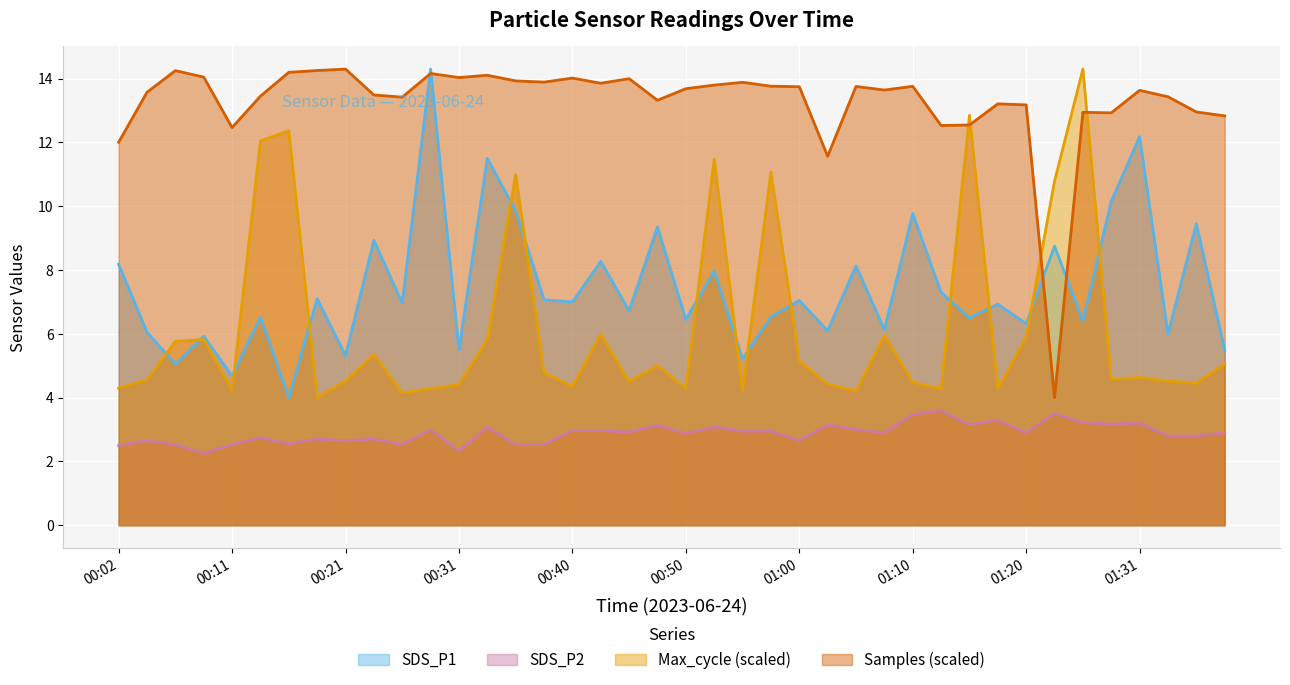

How many lines are shown in the chart?

4